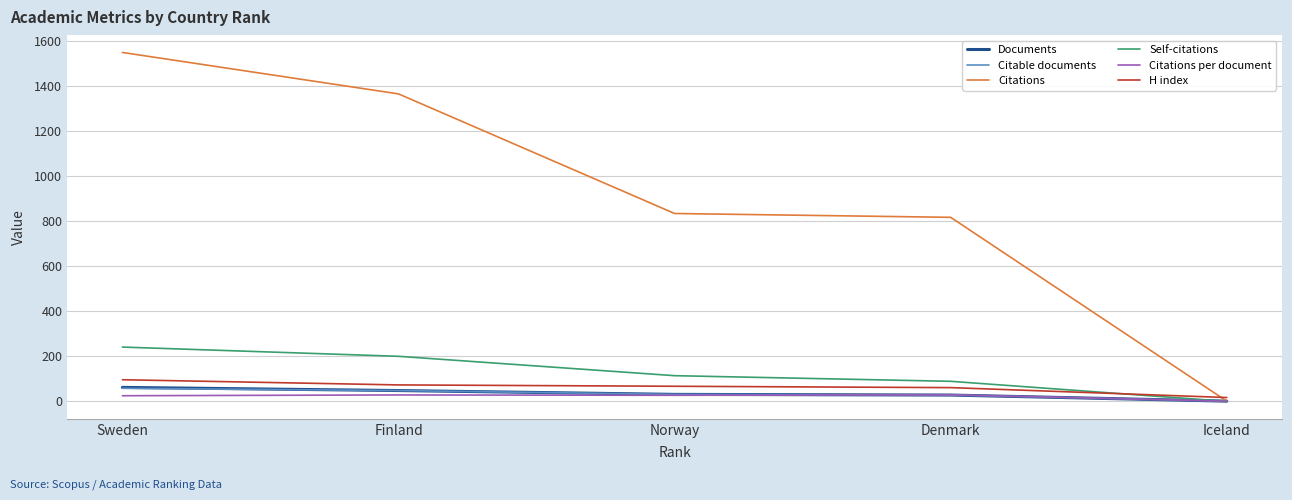

The value of Self-citations at Sweden is 77.5. True or false?

False